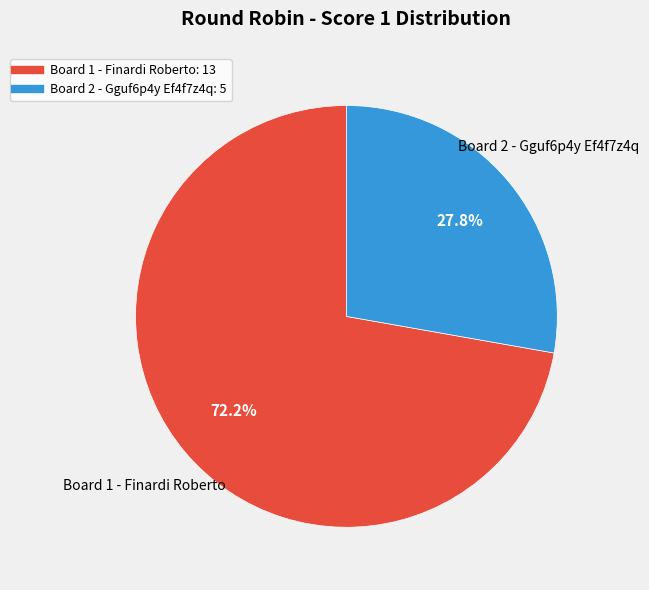

Approximately how many times larger is the value at Board 1 - Finardi Roberto compared to Board 2 - Gguf6p4y Ef4f7z4q?

2.6